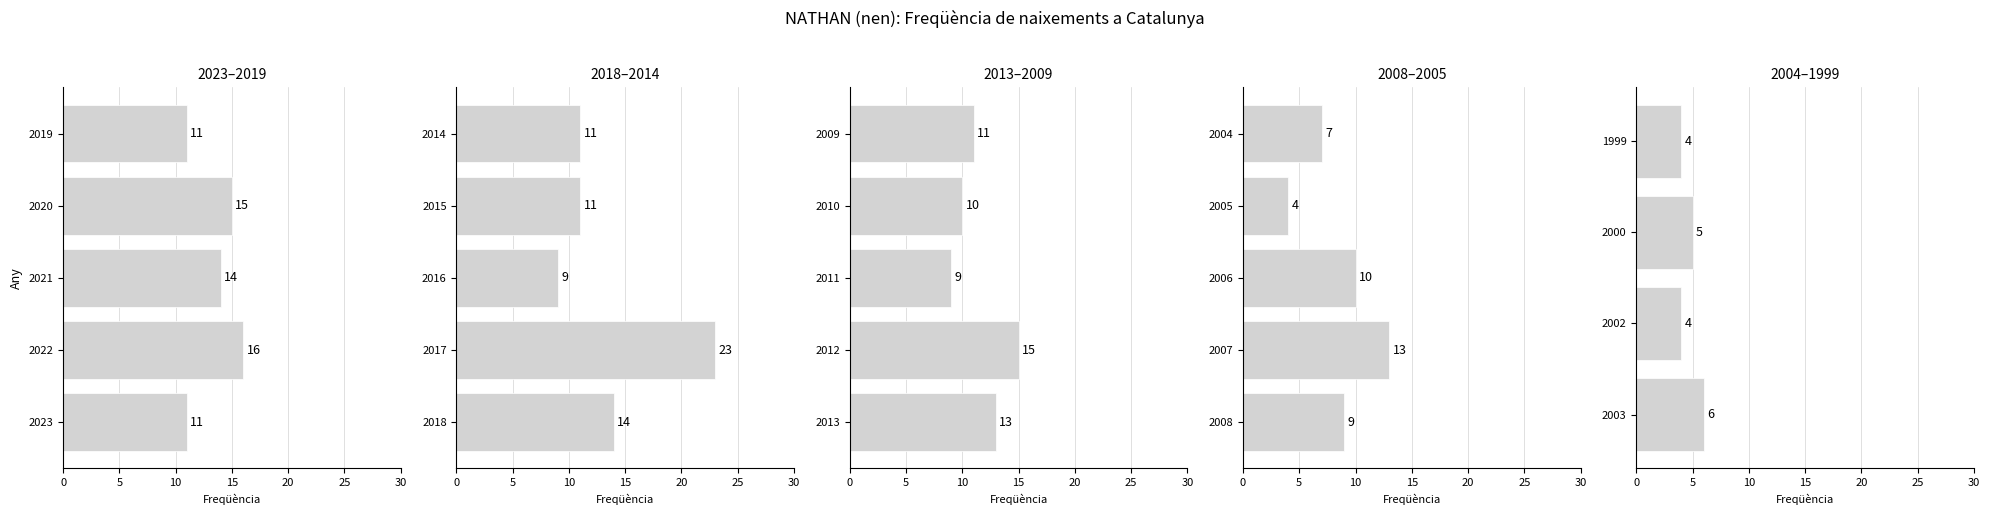

What position from the right is 0?

3